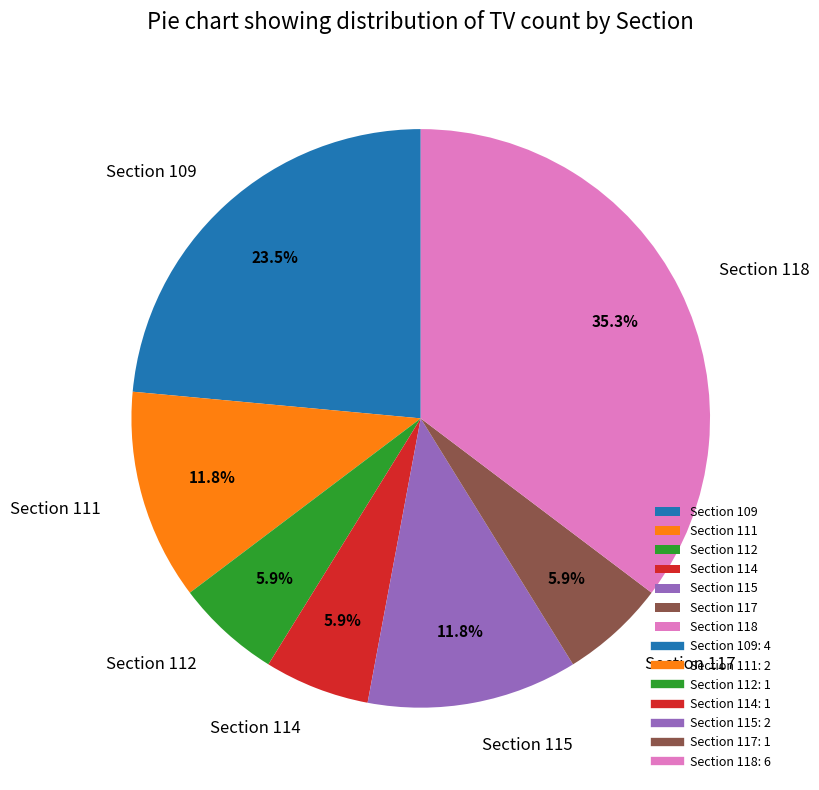

Do Section 112 and Section 118 together represent more than half of the pie?

No